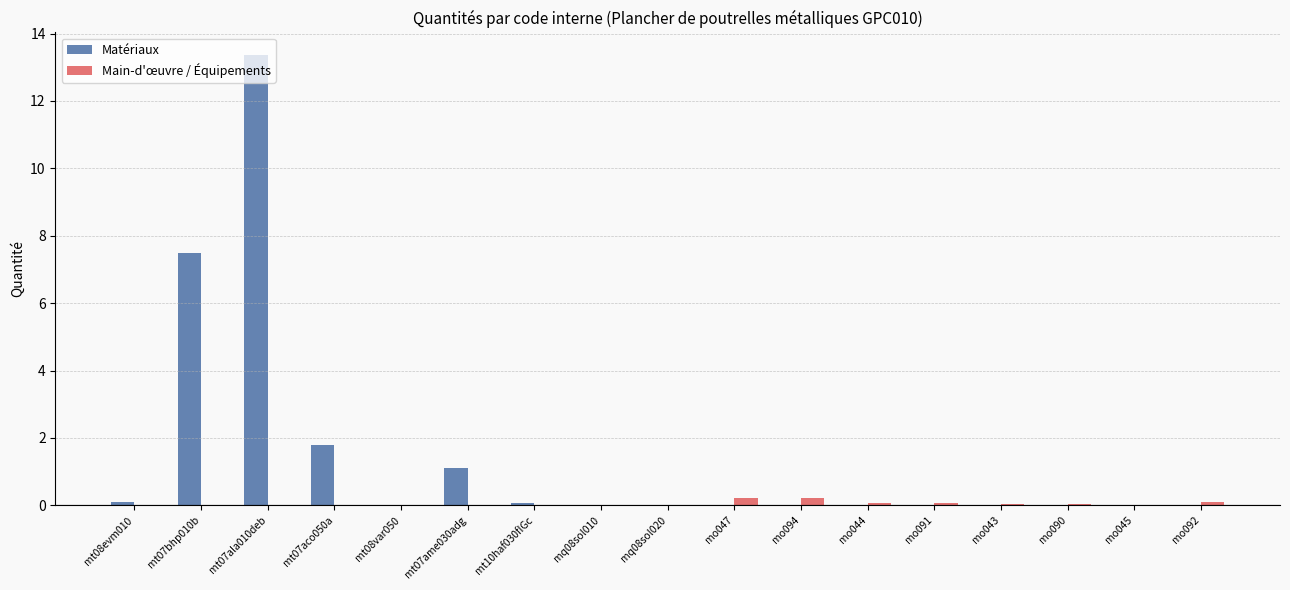

Which category has the highest value across all series?

mt07ala010deb